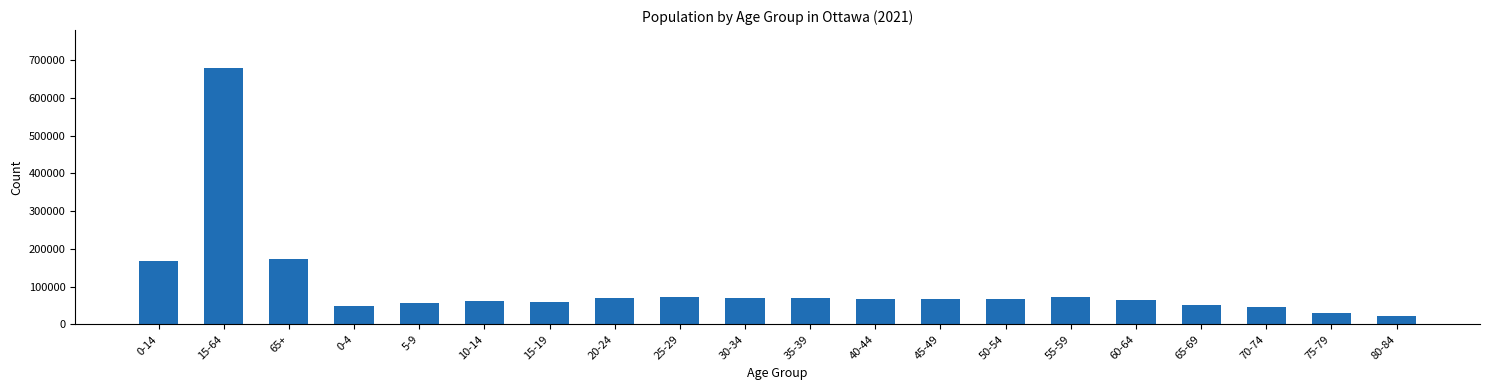

What is the value of the 5th bar from the left?

57410